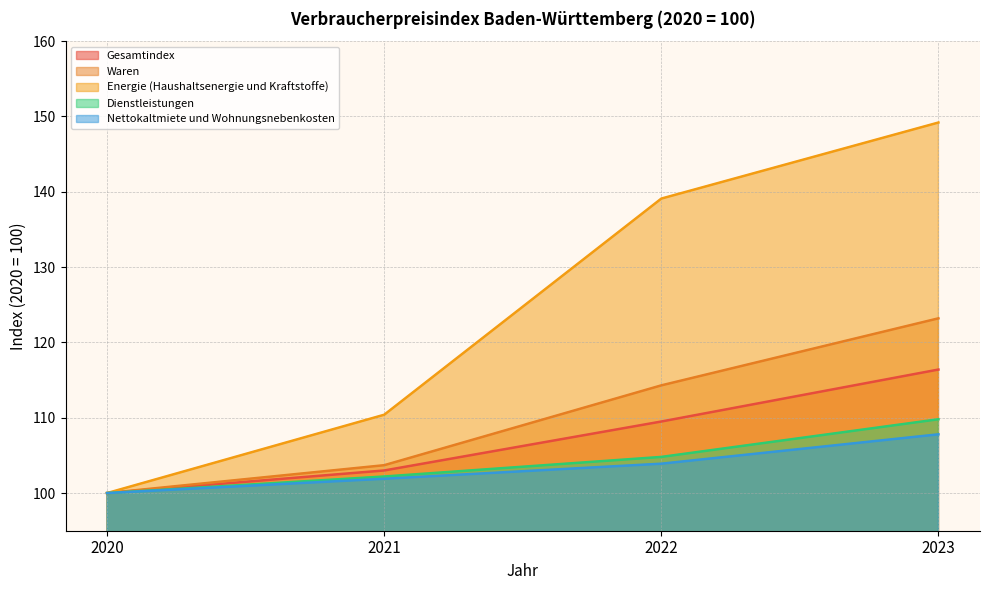

Reading right to left, list all the values displayed in this chart.

Gesamtindex: 116.4	109.5	103.0	100.0
Waren: 123.2	114.3	103.7	100.0
Energie (Haushaltsenergie und Kraftstoffe): 149.2	139.1	110.4	100.0
Dienstleistungen: 109.8	104.8	102.2	100.0
Nettokaltmiete und Wohnungsnebenkosten: 107.8	103.9	101.9	100.0